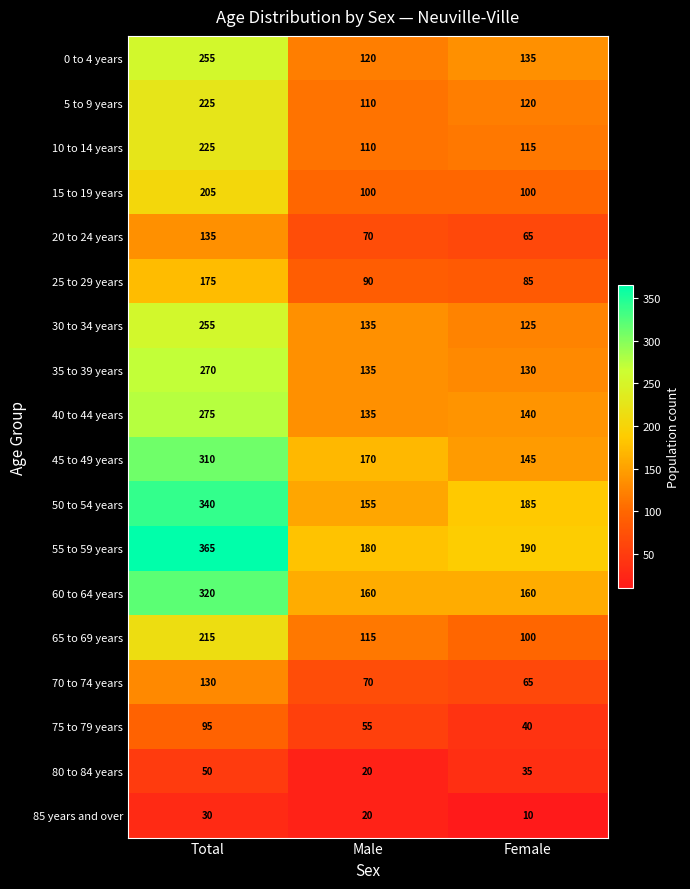

Where does the 5 to 9 years series first go above 120?

Total